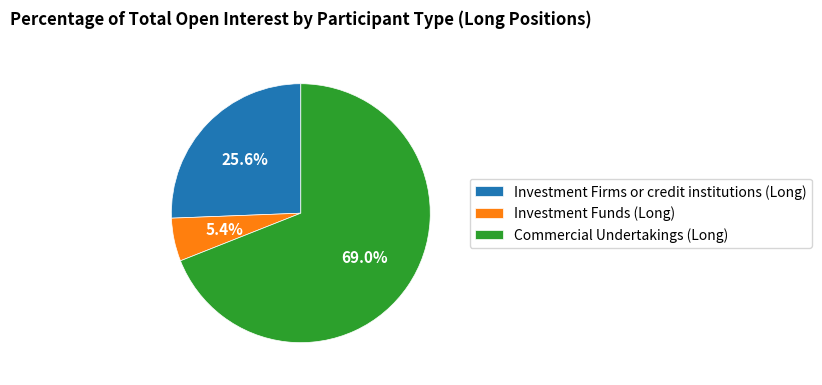

To the nearest percent, what percentage of the pie is Commercial Undertakings (Long)?

69%